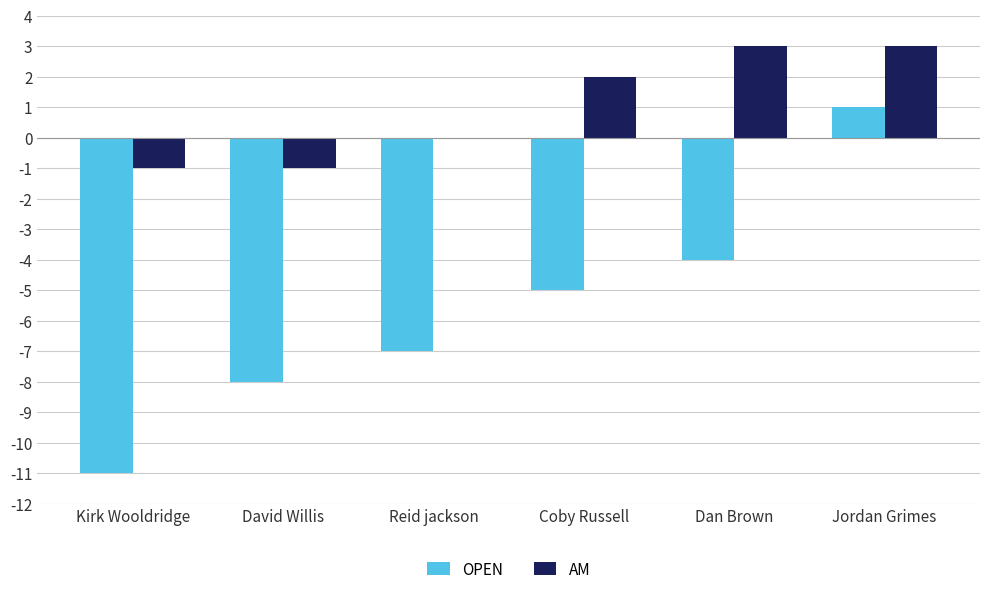

True or false: AM has a value of 3 at Reid jackson.

False